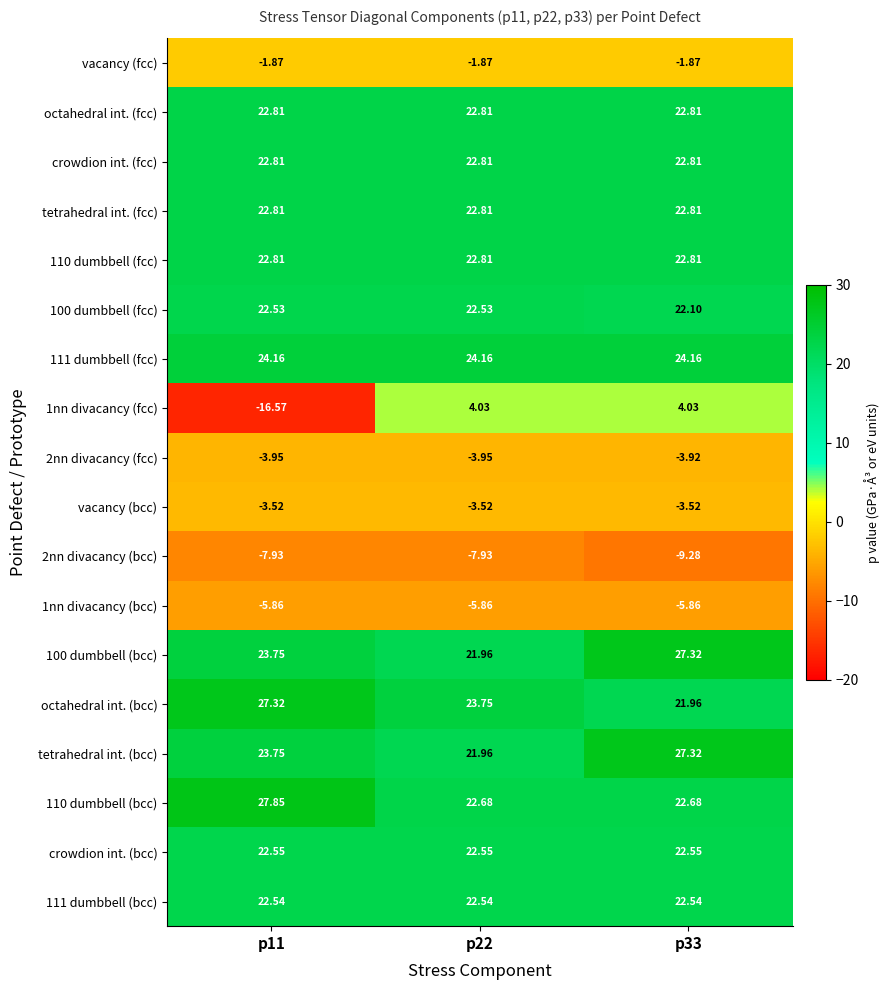

Is the value of octahedral int. (fcc) at p11 greater than the value of tetrahedral int. (bcc) at p33?

No